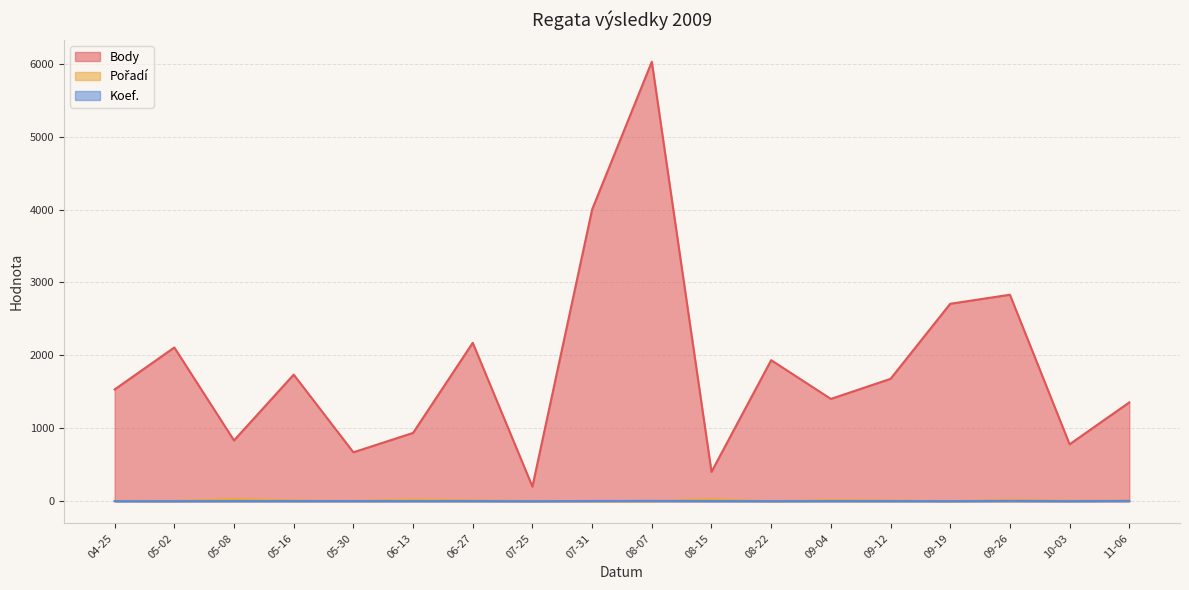

At which label is Body closest to 3113?

09-26